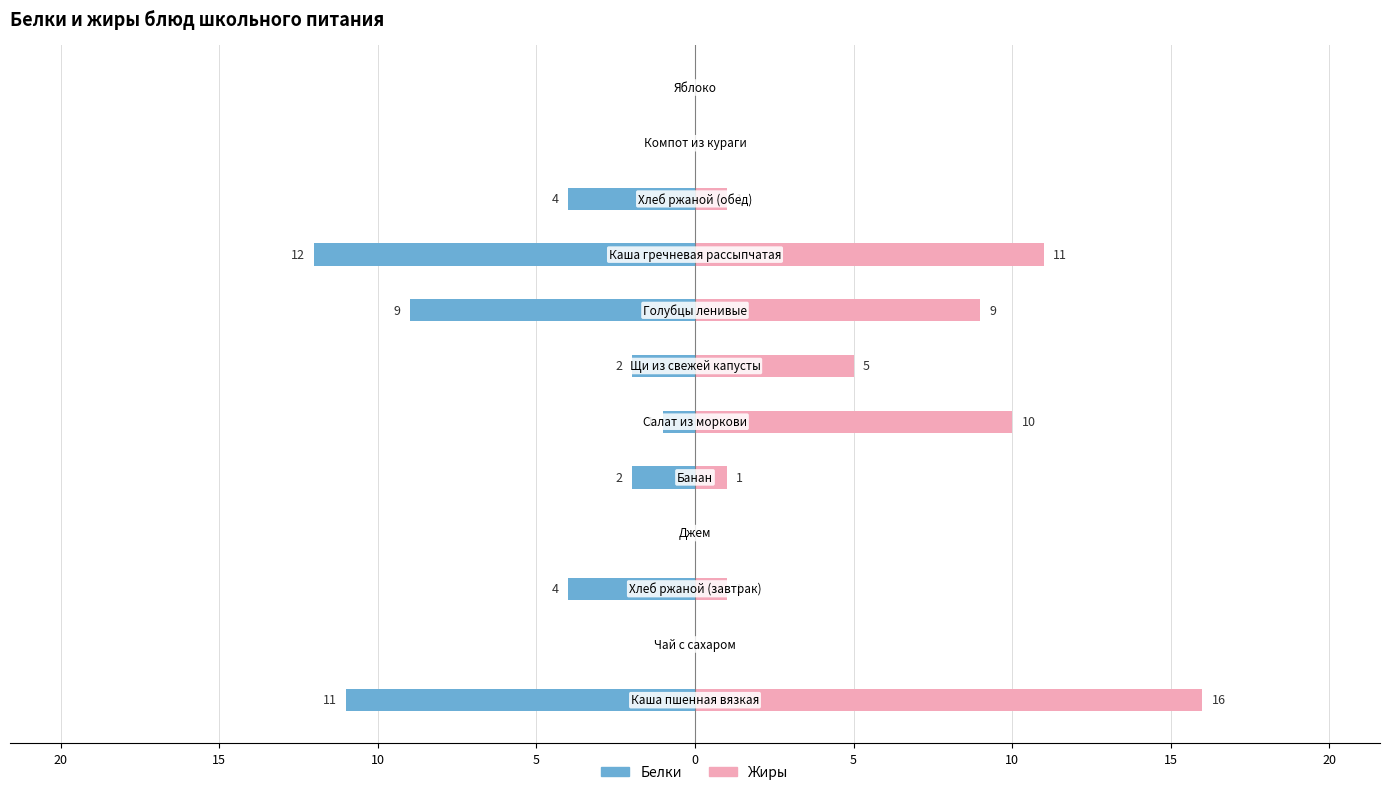

Between 10 and 5, which is larger?

5